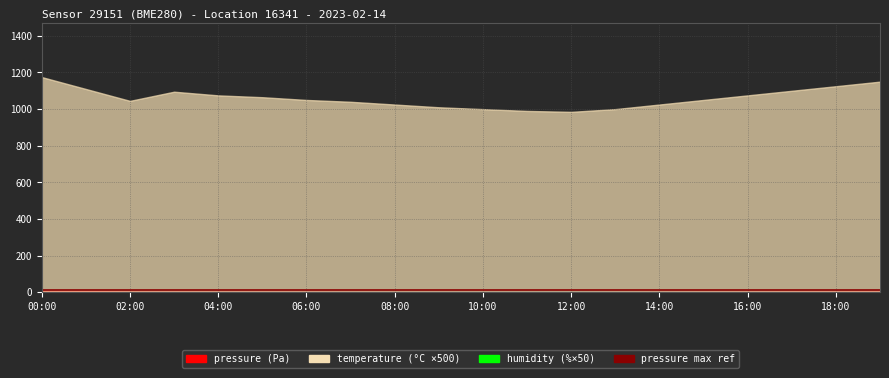

True or false: pressure max ref has a value of 5.9 at 18:00.

False